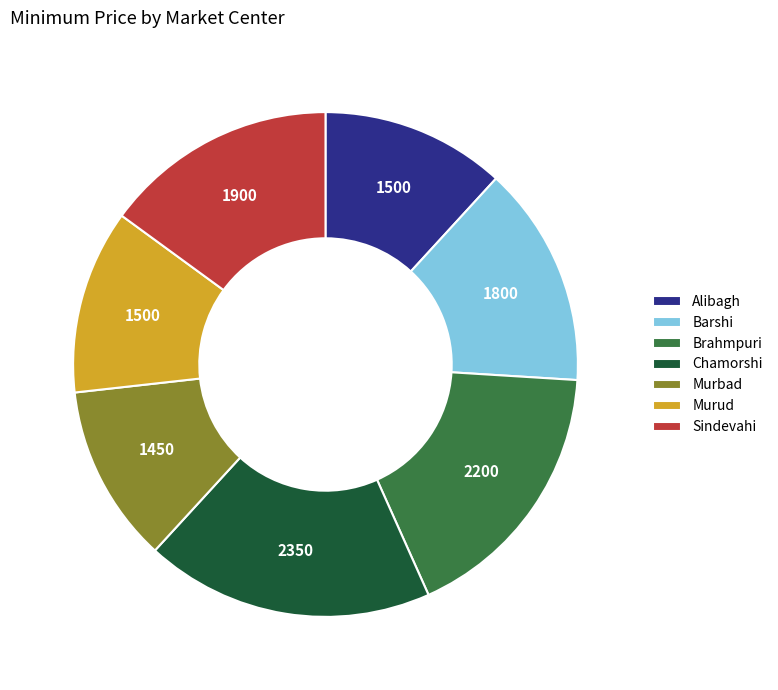

True or false: Brahmpuri accounts for 25% of the total.

False